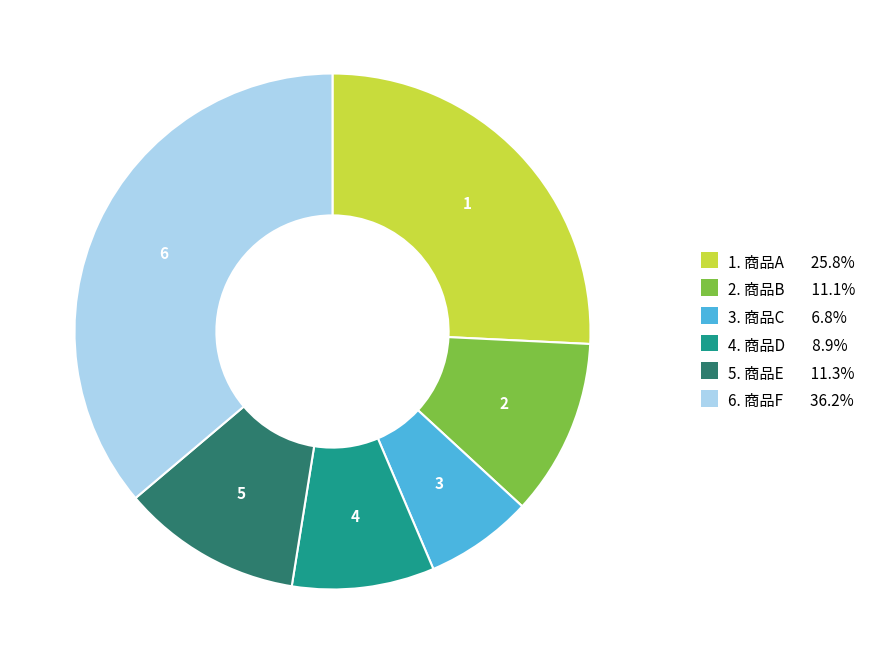

How many slices are in this pie chart?

6